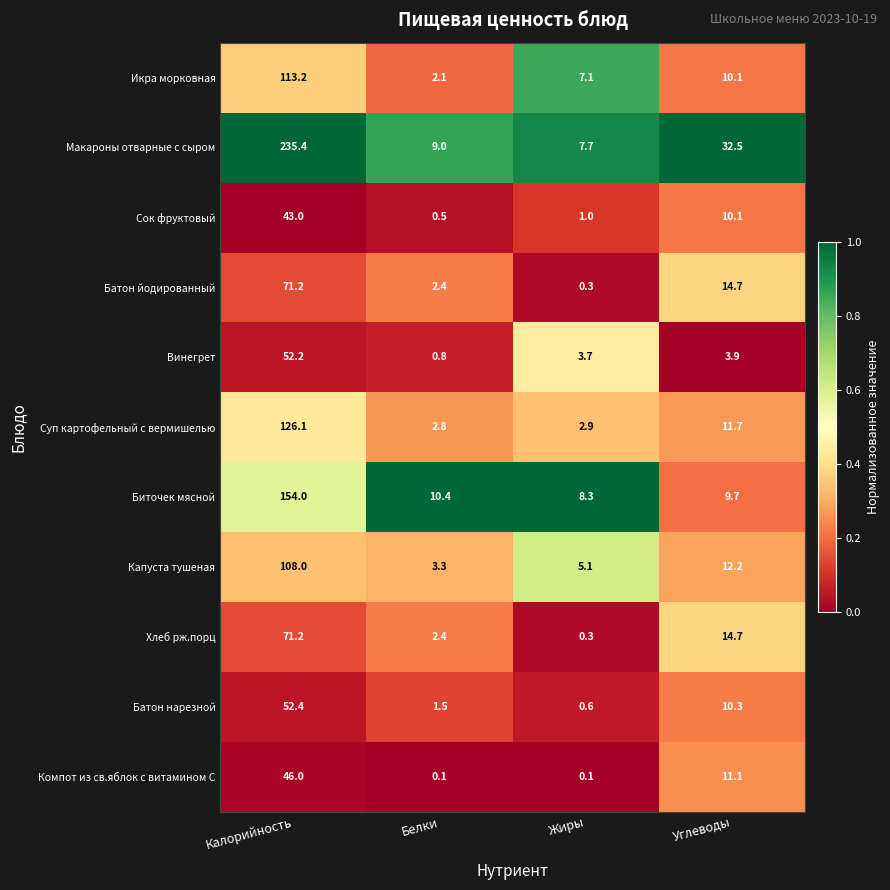

What is the maximum value shown in the chart?

235.4